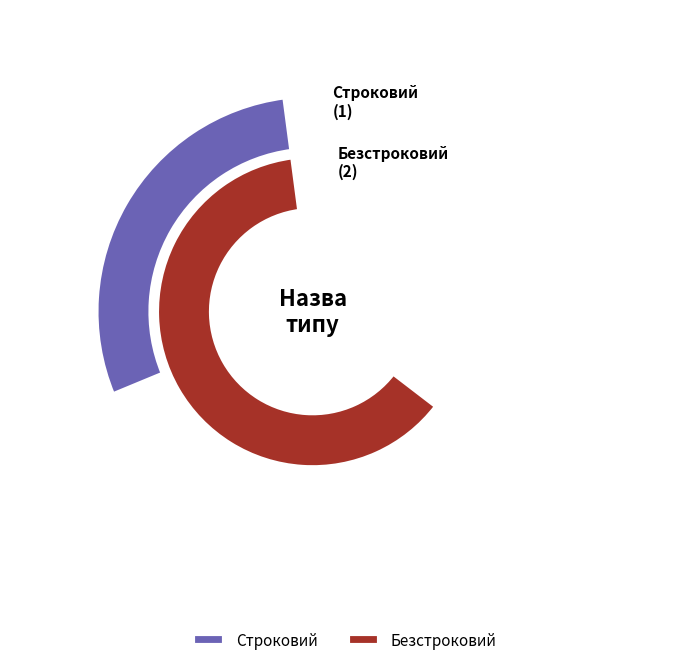

What percentage do Строковий and Безстроковий together represent?

100.0%